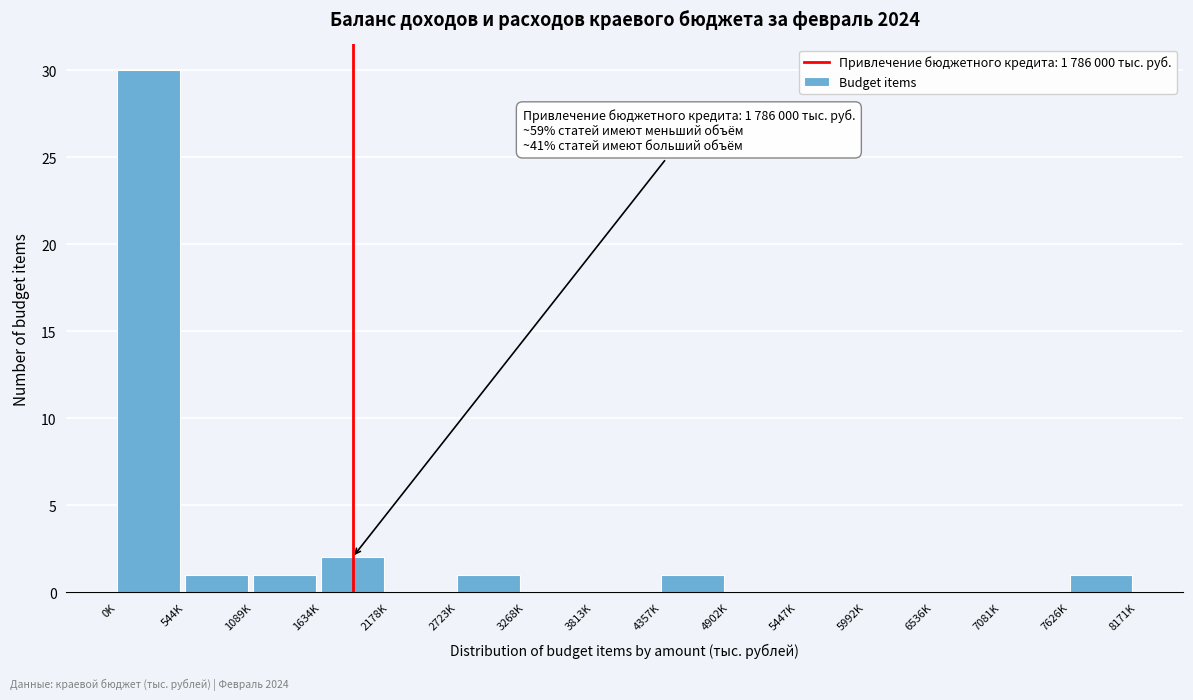

Reading left to right, list all the values displayed in this chart.

0K=30	544K=1	1089K=1	1634K=2	2178K=0	2723K=1	3268K=0	3813K=0	4357K=1	4902K=0	5447K=0	5992K=0	6536K=0	7081K=0	7626K=1